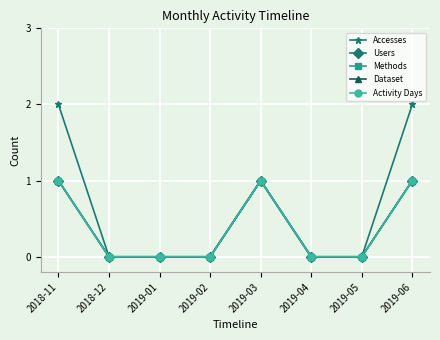

How many interior local peaks does the Activity Days series have?

1